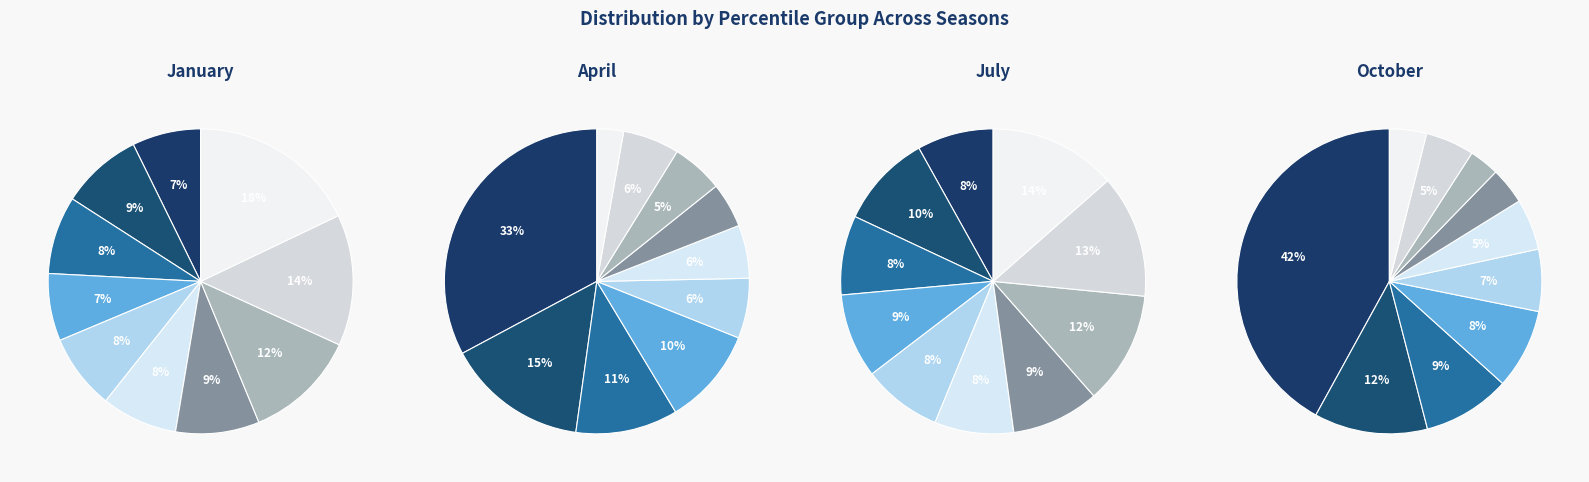

Does jul_values account for over 50% of the chart?

No